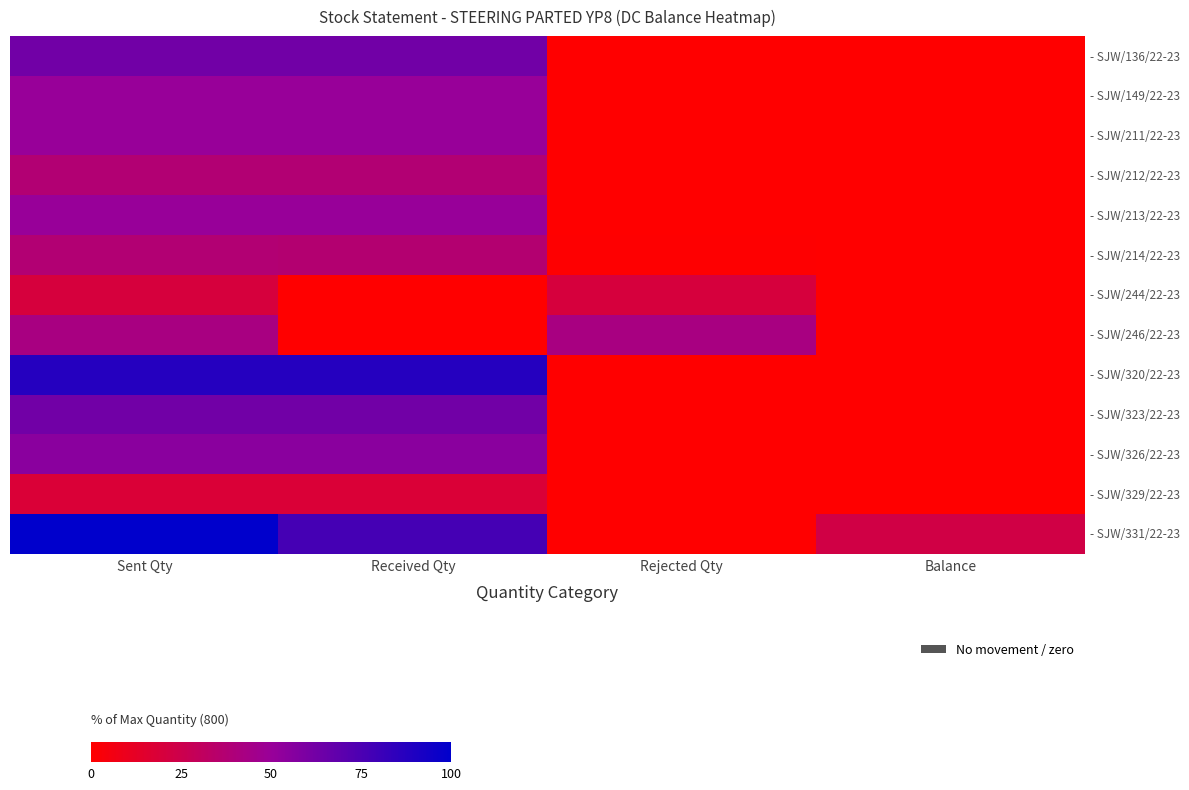

Reading left to right, transcribe all the data shown in this chart.

- SJW/136/22-23: Sent Qty=62.5	Received Qty=62.5	Rejected Qty=0.0	Balance=0.0
- SJW/149/22-23: Sent Qty=50.0	Received Qty=50.0	Rejected Qty=0.0	Balance=0.0
- SJW/211/22-23: Sent Qty=50.0	Received Qty=50.0	Rejected Qty=0.0	Balance=0.0
- SJW/212/22-23: Sent Qty=37.5	Received Qty=37.5	Rejected Qty=0.0	Balance=0.0
- SJW/213/22-23: Sent Qty=50.0	Received Qty=50.0	Rejected Qty=0.0	Balance=0.0
- SJW/214/22-23: Sent Qty=37.5	Received Qty=36.9	Rejected Qty=0.6	Balance=0.0
- SJW/244/22-23: Sent Qty=20.0	Received Qty=0.0	Rejected Qty=20.0	Balance=0.0
- SJW/246/22-23: Sent Qty=42.5	Received Qty=0.0	Rejected Qty=42.5	Balance=0.0
- SJW/320/22-23: Sent Qty=87.5	Received Qty=87.5	Rejected Qty=0.0	Balance=0.0
- SJW/323/22-23: Sent Qty=62.5	Received Qty=62.5	Rejected Qty=0.0	Balance=0.0
- SJW/326/22-23: Sent Qty=55.0	Received Qty=55.0	Rejected Qty=0.0	Balance=0.0
- SJW/329/22-23: Sent Qty=18.1	Received Qty=18.1	Rejected Qty=0.0	Balance=0.0
- SJW/331/22-23: Sent Qty=100.0	Received Qty=77.2	Rejected Qty=0.0	Balance=22.8